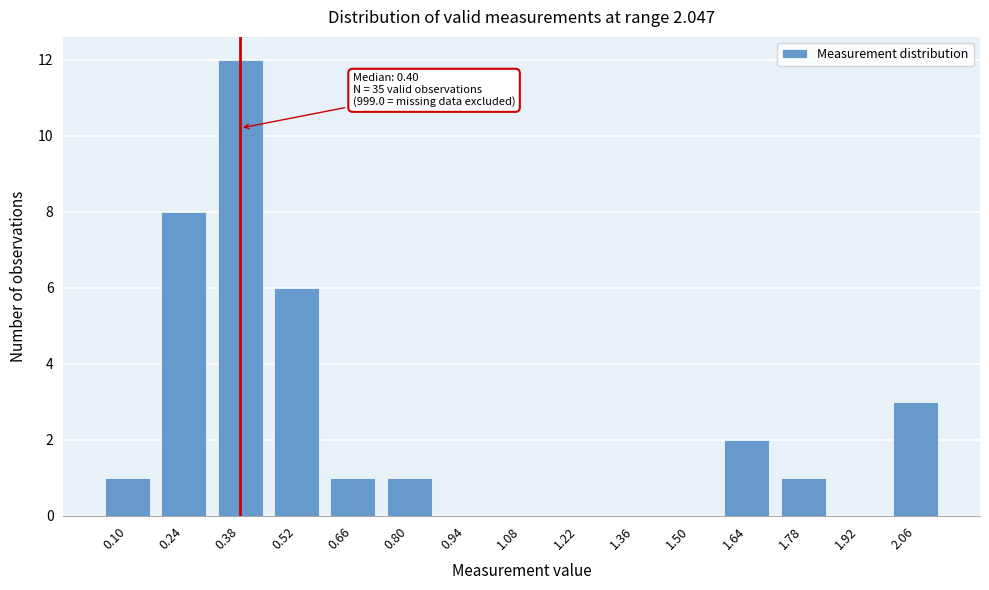

Reading left to right, list all the values displayed in this chart.

0.10=1	0.24=8	0.38=12	0.52=6	0.66=1	0.80=1	0.94=0	1.08=0	1.22=0	1.36=0	1.50=0	1.64=2	1.78=1	1.92=0	2.06=3